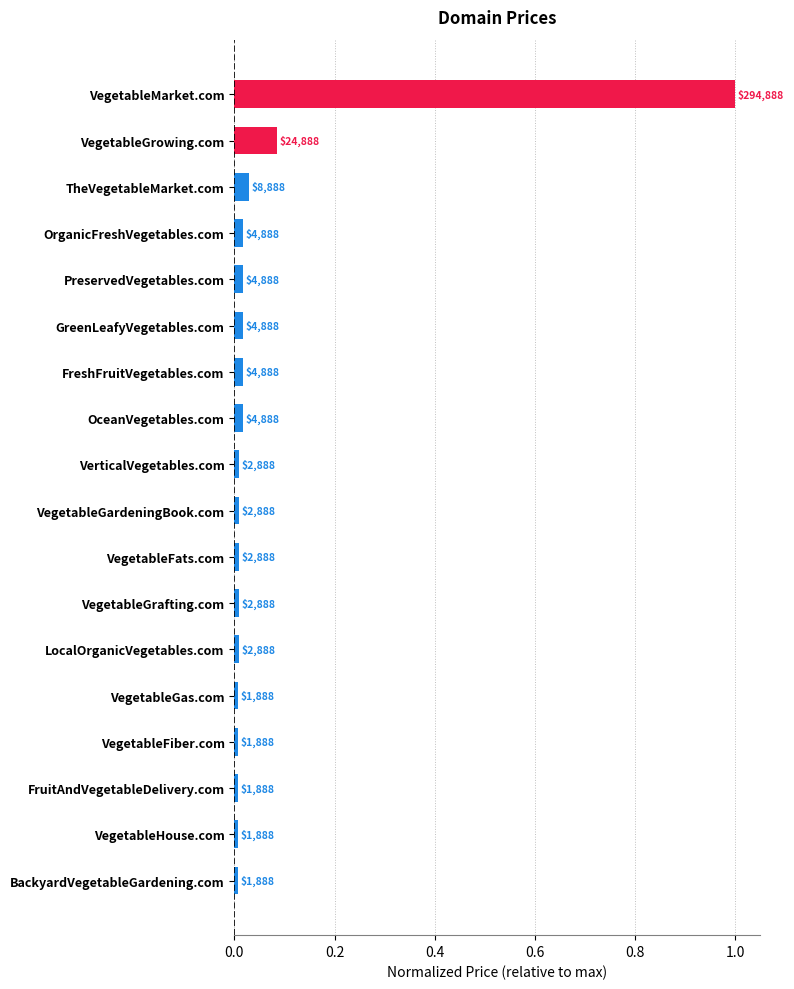

How many bars are there in total?

18